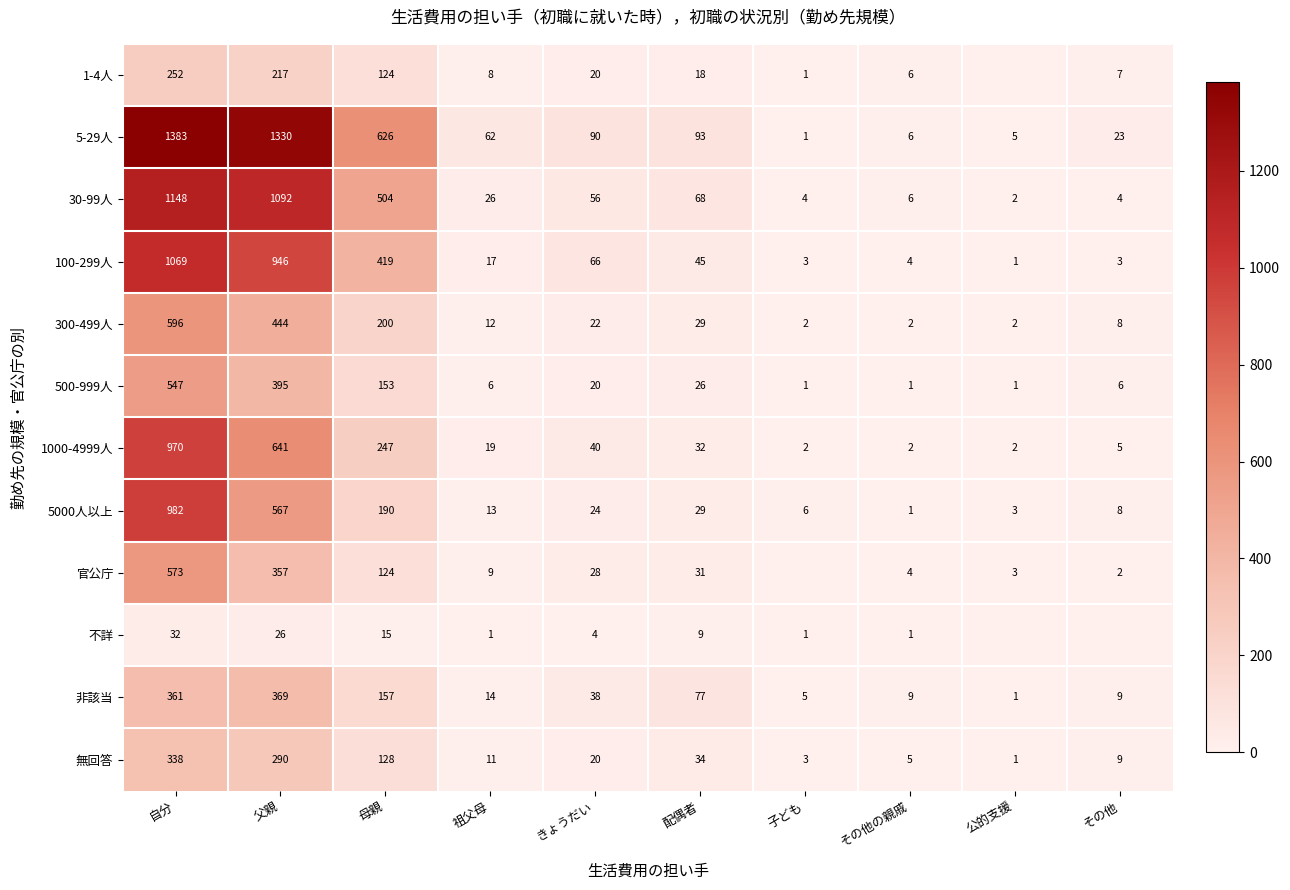

The 5-29人 series shows 93 at 配偶者. True or false?

True